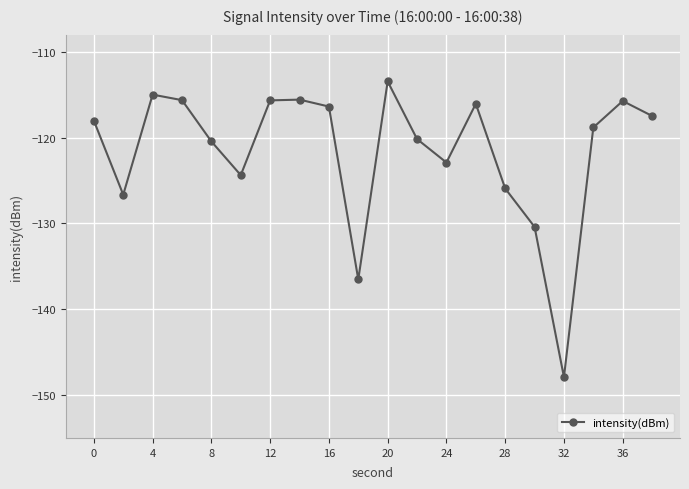

How many values are below -118?

11